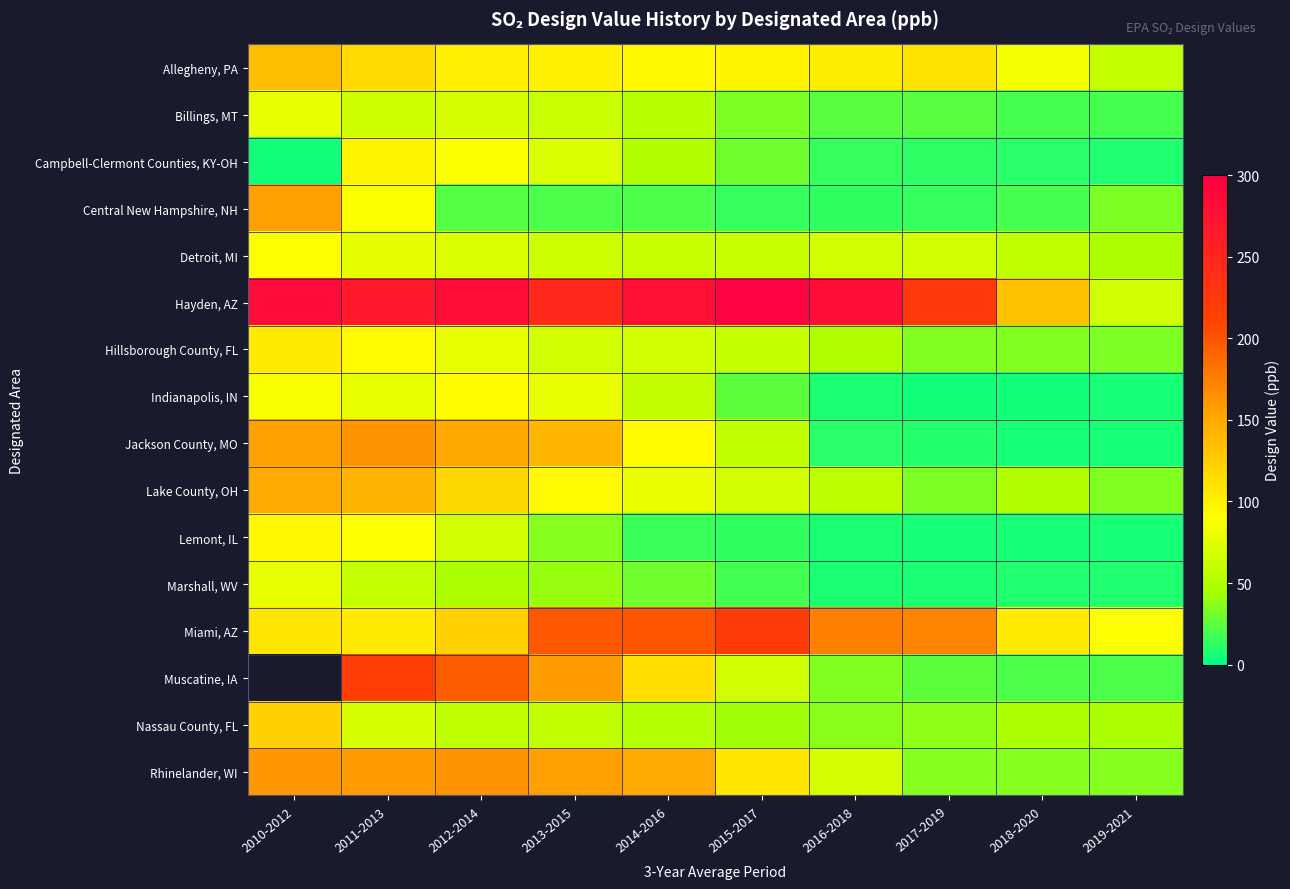

How many data points in Billings, MT are less than 53?

5